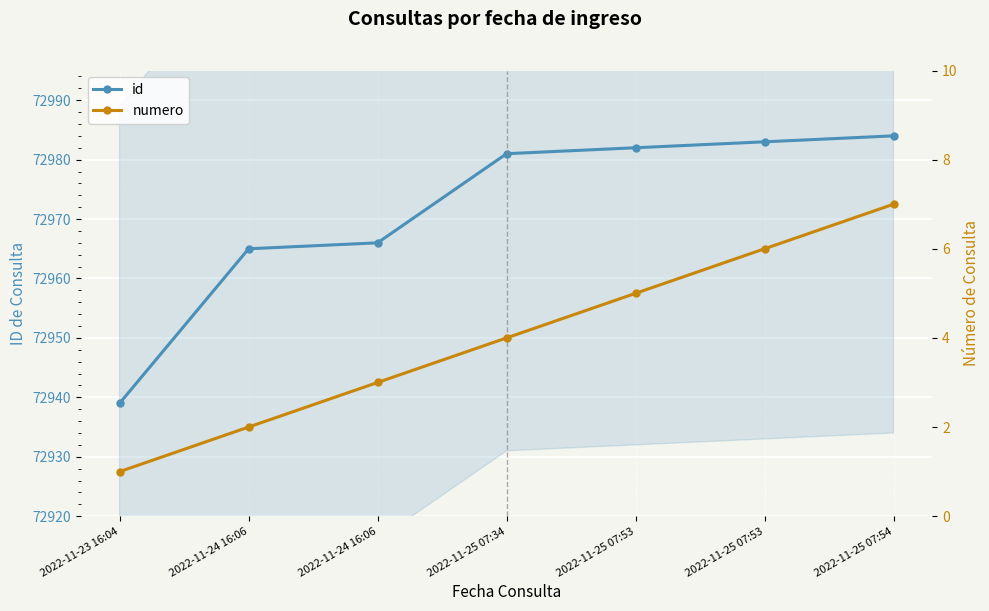

Reading right to left, transcribe all the data shown in this chart.

id: 2022-11-25 07:54=72984	2022-11-25 07:53=72983	2022-11-25 07:53=72982	2022-11-25 07:34=72981	2022-11-24 16:06=72966	2022-11-24 16:06=72965	2022-11-23 16:04=72939
numero: 2022-11-25 07:54=7	2022-11-25 07:53=6	2022-11-25 07:53=5	2022-11-25 07:34=4	2022-11-24 16:06=3	2022-11-24 16:06=2	2022-11-23 16:04=1